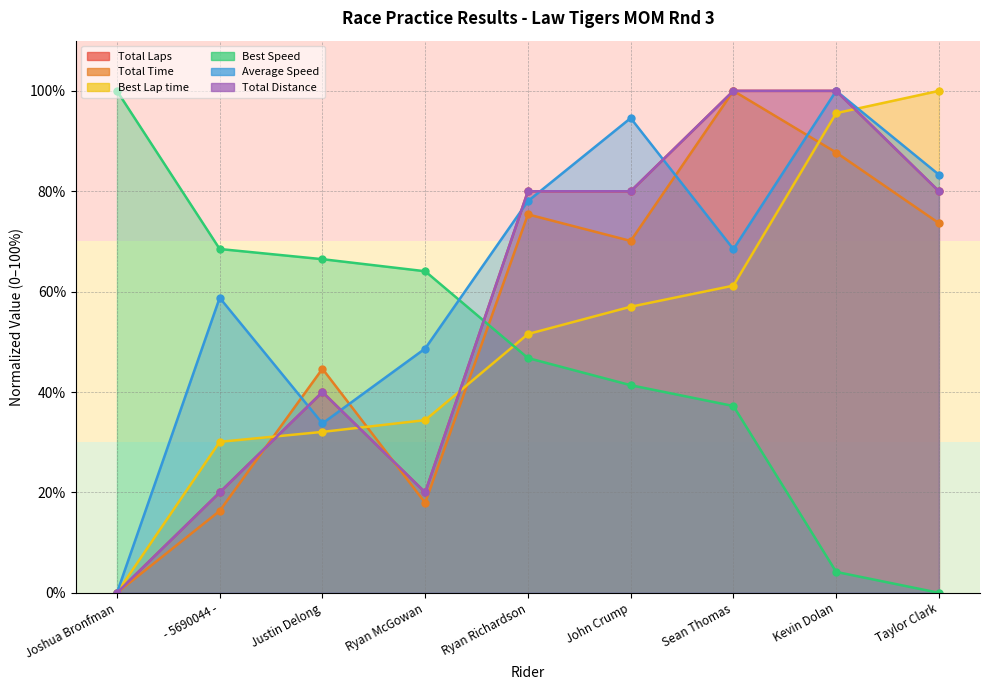

Reading right to left, extract all data points from this chart.

Total Laps: Taylor Clark=80.0	Kevin Dolan=100.0	Sean Thomas=100.0	John Crump=80.0	Ryan Richardson=80.0	Ryan McGowan=20.0	Justin Delong=40.0	- 5690044 -=20.0	Joshua Bronfman=0.0
Total Time: Taylor Clark=73.6	Kevin Dolan=87.7	Sean Thomas=100.0	John Crump=70.1	Ryan Richardson=75.4	Ryan McGowan=17.9	Justin Delong=44.6	- 5690044 -=16.3	Joshua Bronfman=0.0
Best Lap time: Taylor Clark=100.0	Kevin Dolan=95.6	Sean Thomas=61.2	John Crump=57.0	Ryan Richardson=51.6	Ryan McGowan=34.4	Justin Delong=32.1	- 5690044 -=30.1	Joshua Bronfman=0.0
Best Speed: Taylor Clark=0.0	Kevin Dolan=4.2	Sean Thomas=37.2	John Crump=41.4	Ryan Richardson=46.8	Ryan McGowan=64.1	Justin Delong=66.5	- 5690044 -=68.5	Joshua Bronfman=100.0
Average Speed: Taylor Clark=83.3	Kevin Dolan=100.0	Sean Thomas=68.5	John Crump=94.6	Ryan Richardson=78.0	Ryan McGowan=48.7	Justin Delong=33.7	- 5690044 -=58.8	Joshua Bronfman=0.0
Total Distance: Taylor Clark=80.0	Kevin Dolan=100.0	Sean Thomas=100.0	John Crump=80.0	Ryan Richardson=80.0	Ryan McGowan=20.0	Justin Delong=40.0	- 5690044 -=20.0	Joshua Bronfman=0.0